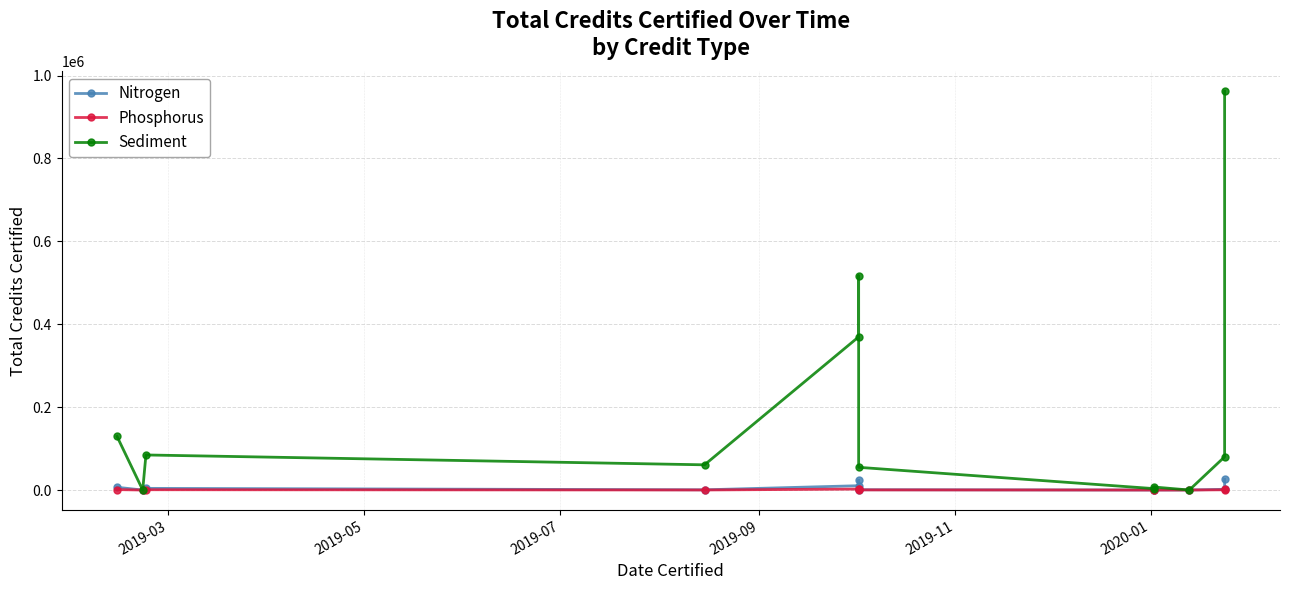

True or false: Nitrogen has more than 2 interior local peaks.

False